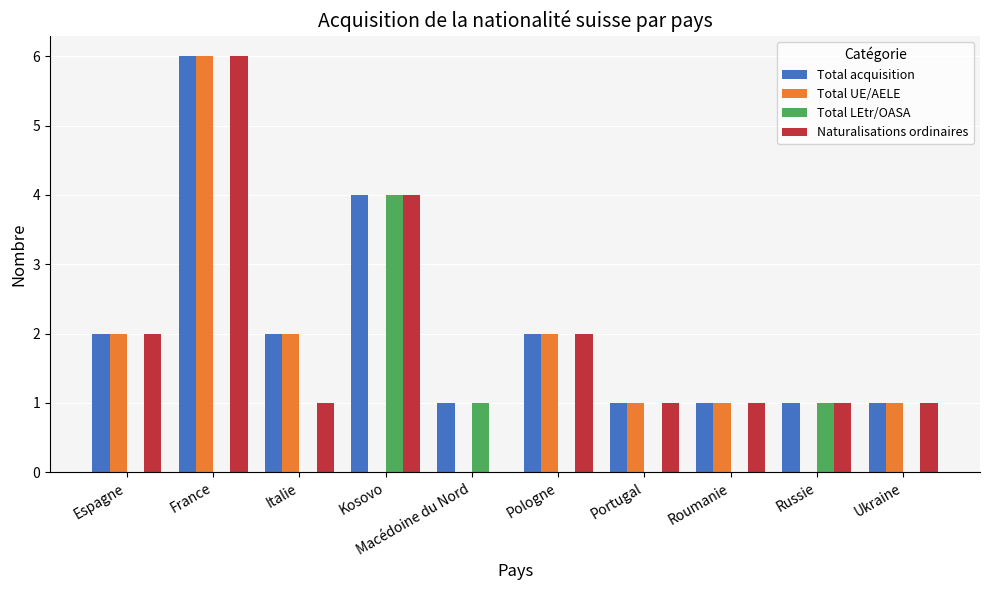

How many values in Naturalisations ordinaires are above zero?

9